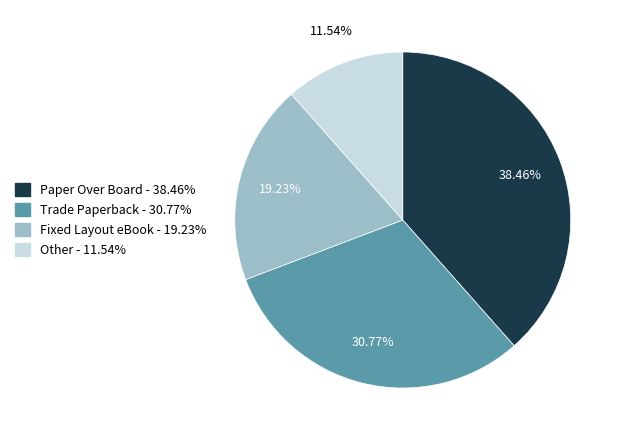

What is the ratio of the value at Trade Paperback to the value at Paper Over Board?

0.8